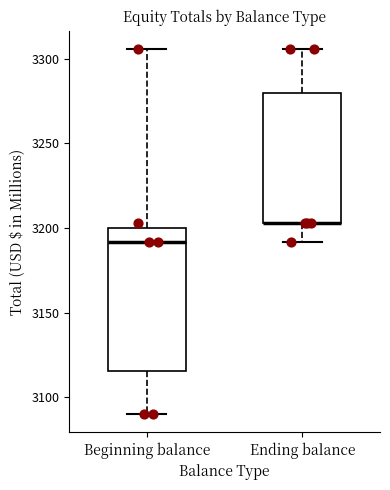

Reading left to right, transcribe this box plot: for each box, give where its median line is, the range the box spans, and where its two whiskers end, as read against the y-axis. The values are not printed on the chart, so give them approximately, as read against the axis.

Beginning balance: median 3190, box 3115 to 3200, whiskers 3090 to 3305
Ending balance: median 3205 (drawn on the box's lower edge), box 3205 to 3280, whiskers 3190 to 3305